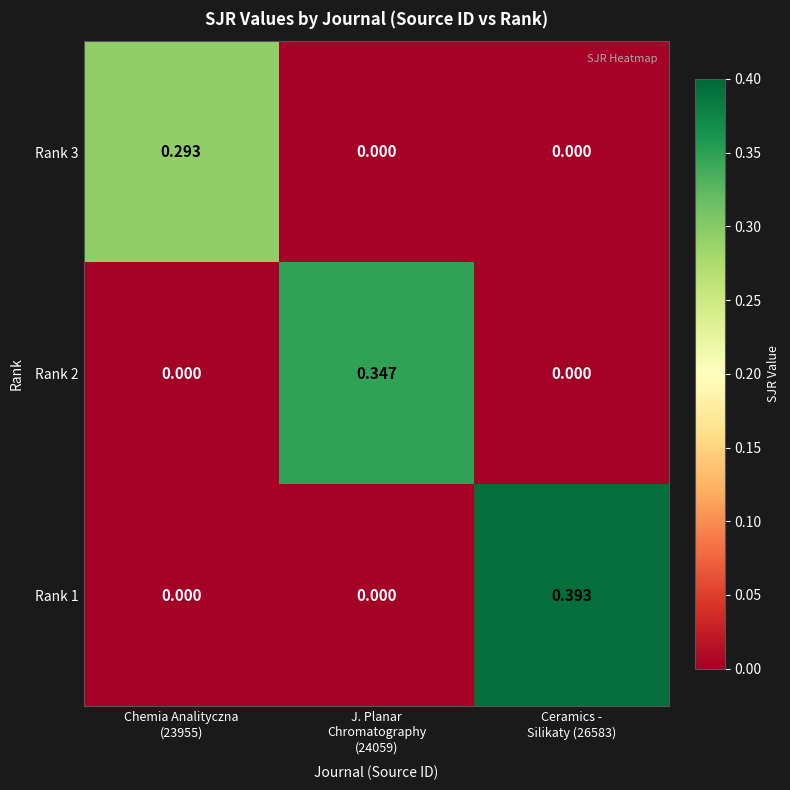

How many distinct data groups are displayed?

3